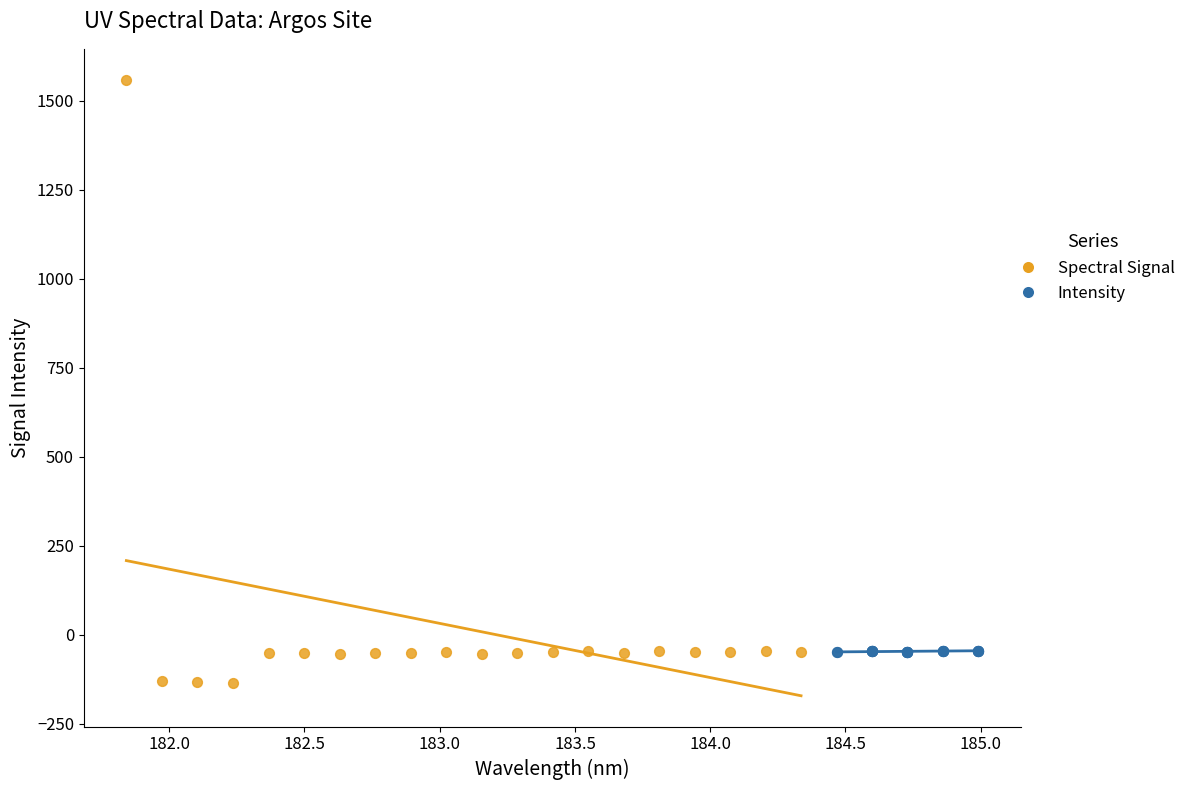

Which series reaches the maximum Y coordinate?

Spectral Signal